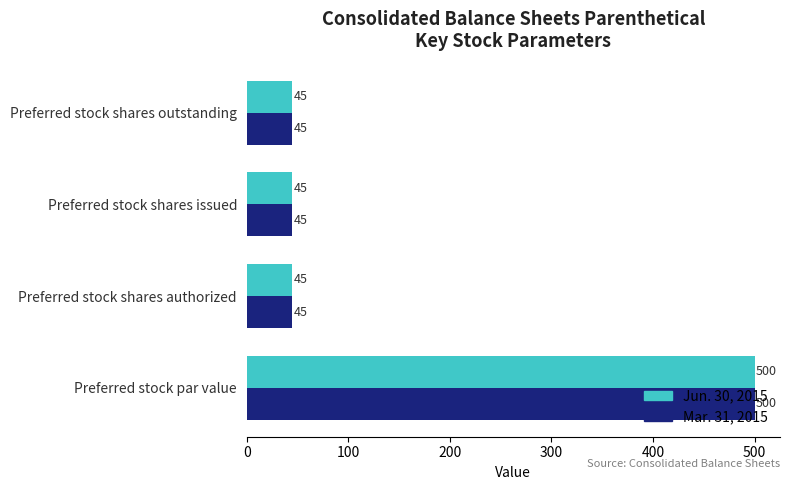

True or false: Jun. 30, 2015 has a value of 45 at Preferred stock shares authorized.

True